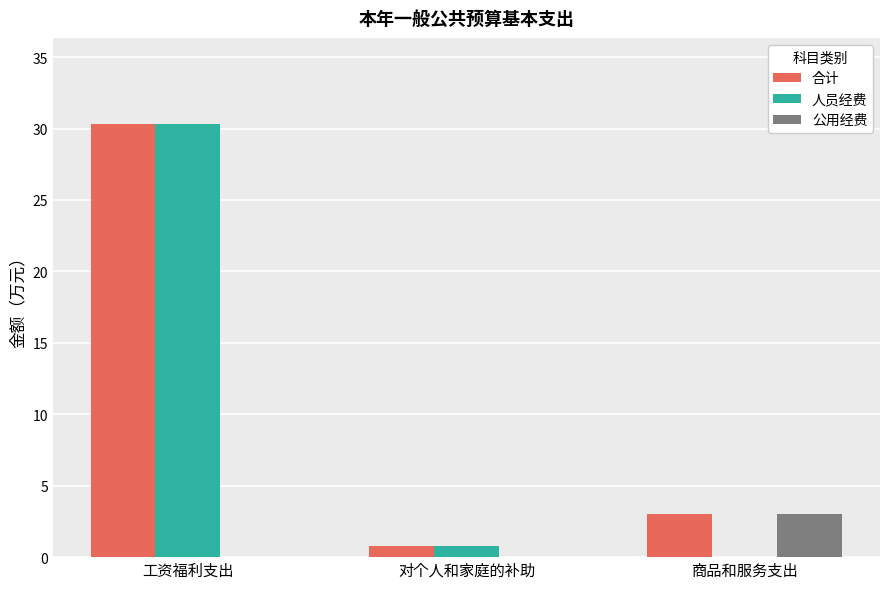

What is the sum of all 公用经费 values?

3.0